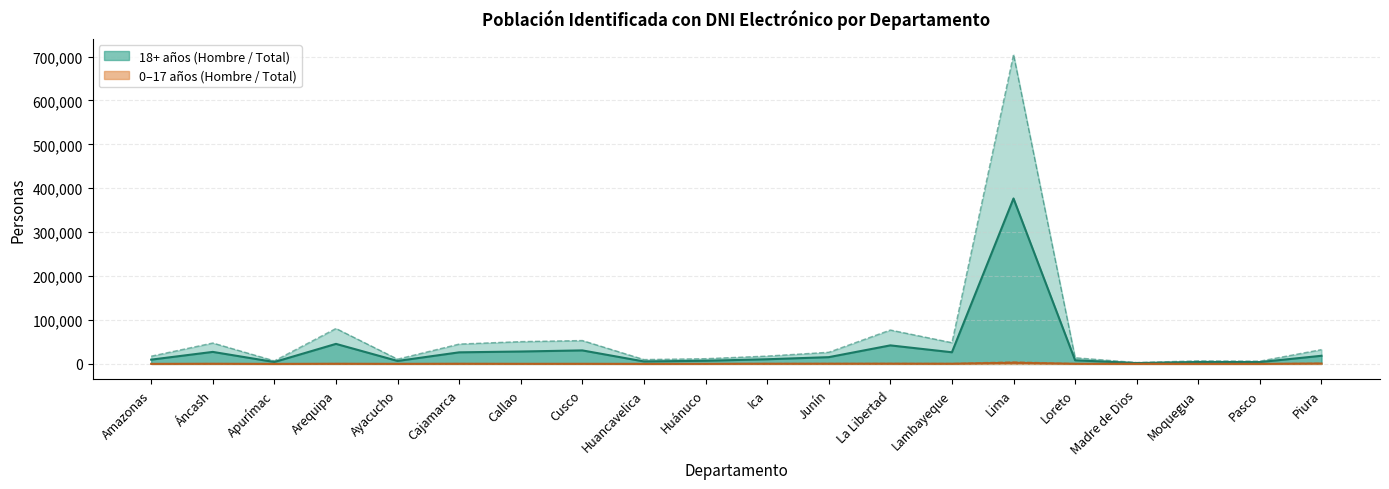

What is the minimum value shown in the chart?

38